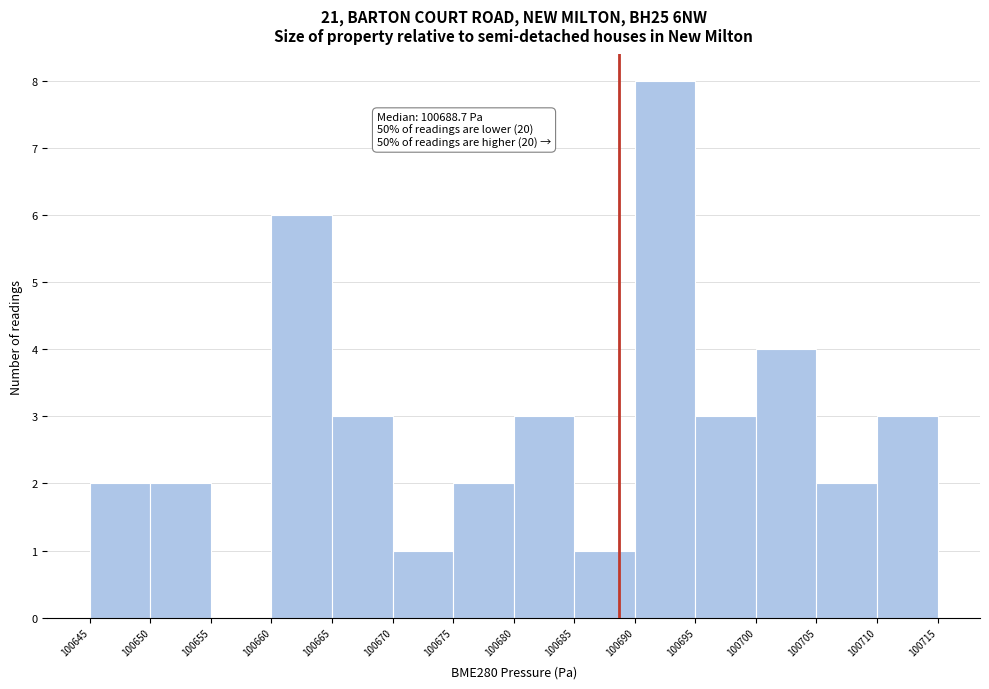

Over which range of the x-axis is the bar tallest?

100690 to 100695